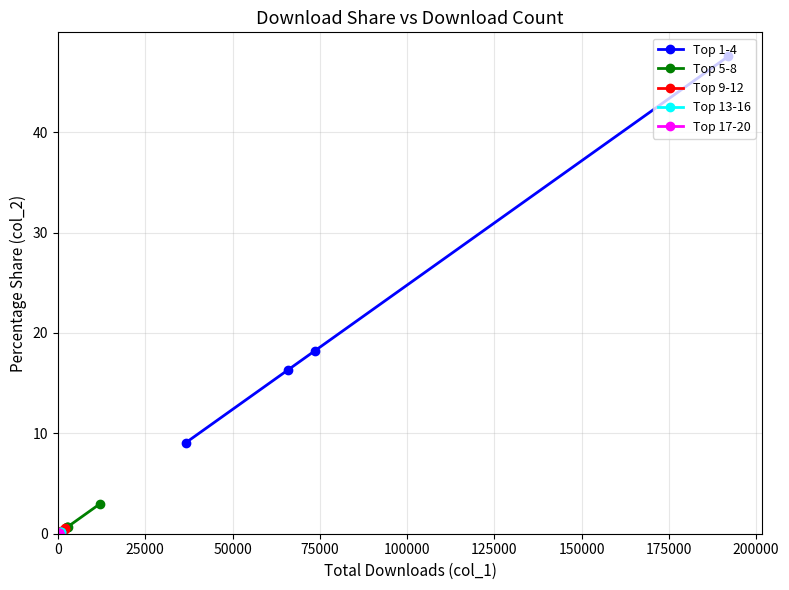

What is the difference between the maximum and minimum values in the Top 9-12 series?

0.3